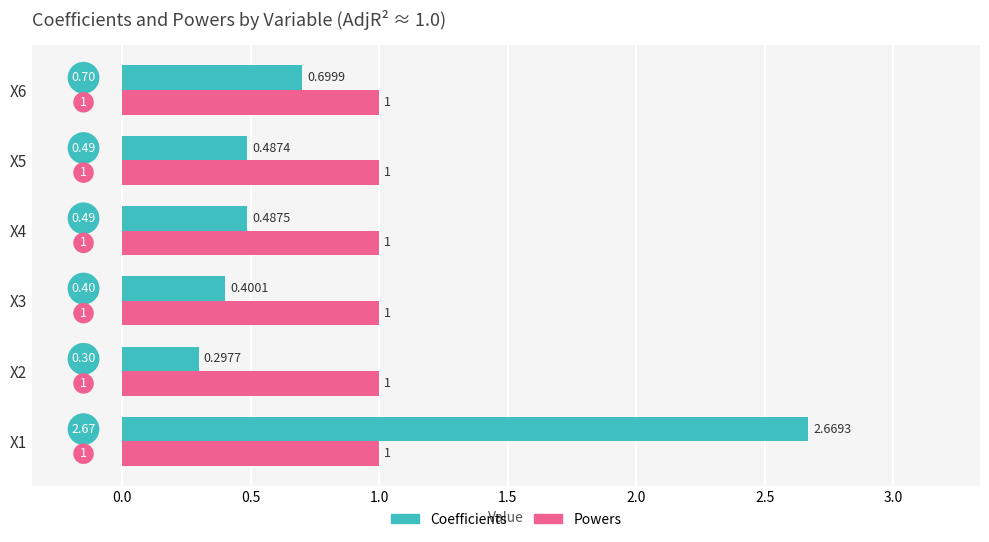

What are all the series names shown in the legend?

Coefficients, Powers